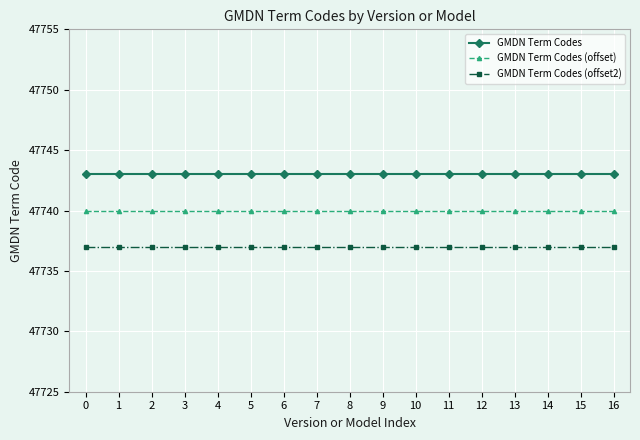

Reading right to left, what are all the values shown in this chart?

GMDN Term Codes: 47743	47743	47743	47743	47743	47743	47743	47743	47743	47743	47743	47743	47743	47743	47743	47743	47743
GMDN Term Codes (offset): 47740	47740	47740	47740	47740	47740	47740	47740	47740	47740	47740	47740	47740	47740	47740	47740	47740
GMDN Term Codes (offset2): 47737	47737	47737	47737	47737	47737	47737	47737	47737	47737	47737	47737	47737	47737	47737	47737	47737